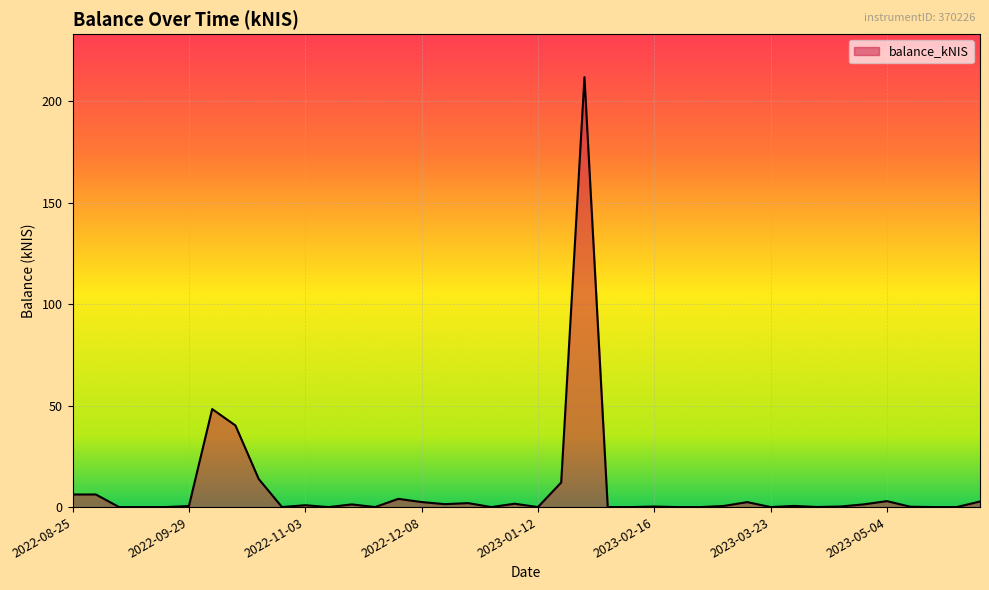

What is the maximum value shown in the chart?

212.0